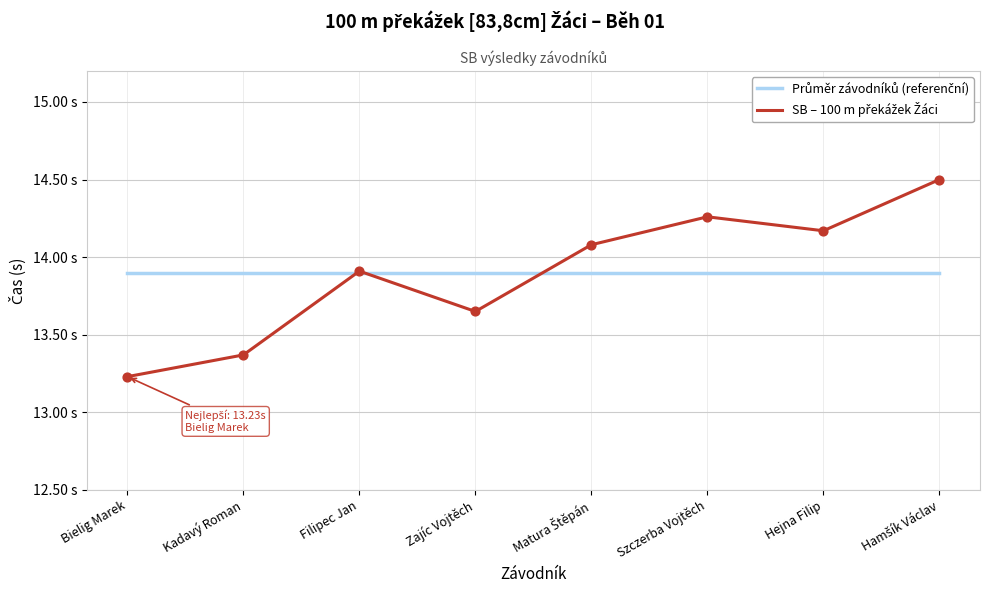

At how many categories does at least one series exceed 13?

8